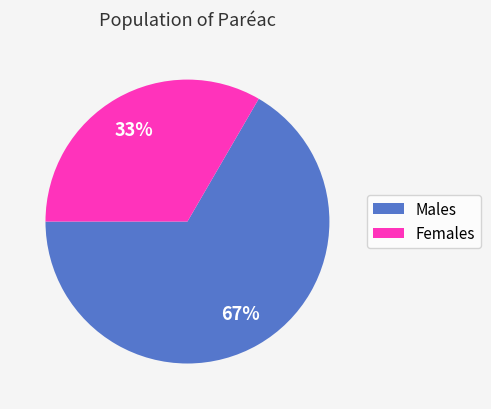

Is it true that Females is 23% of the pie?

False